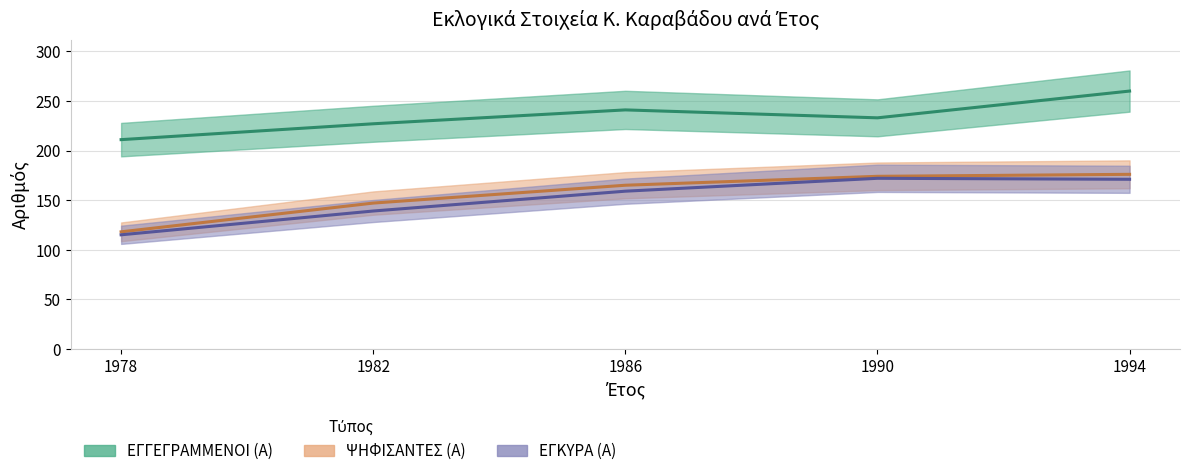

True or false: ΕΓΚΥΡΑ (Α) and ΨΗΦΙΣΑΝΤΕΣ (Α) intersect in this chart.

False